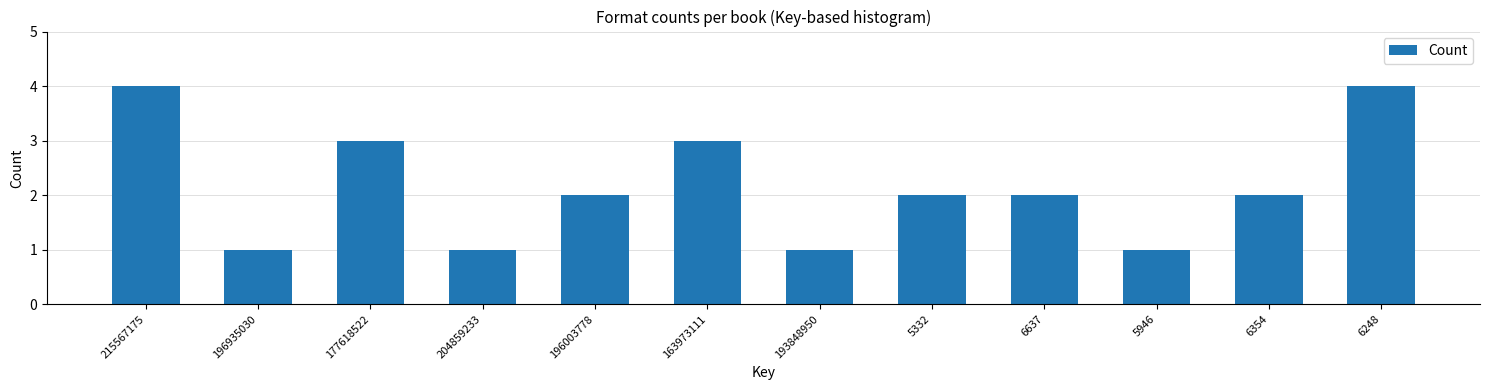

Reading right to left, transcribe all the data shown in this chart.

4	2	1	2	2	1	3	2	1	3	1	4